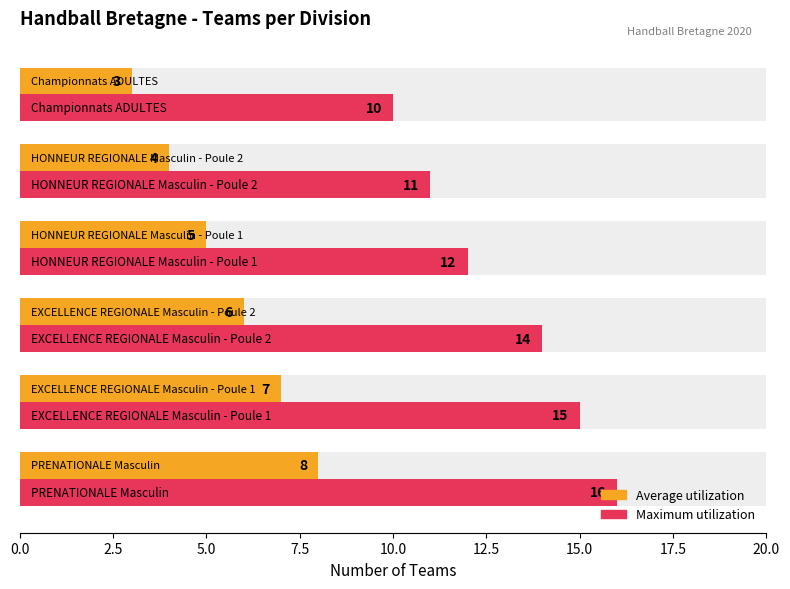

List the series in order of their peak value, lowest first.

Average utilization, Maximum utilization